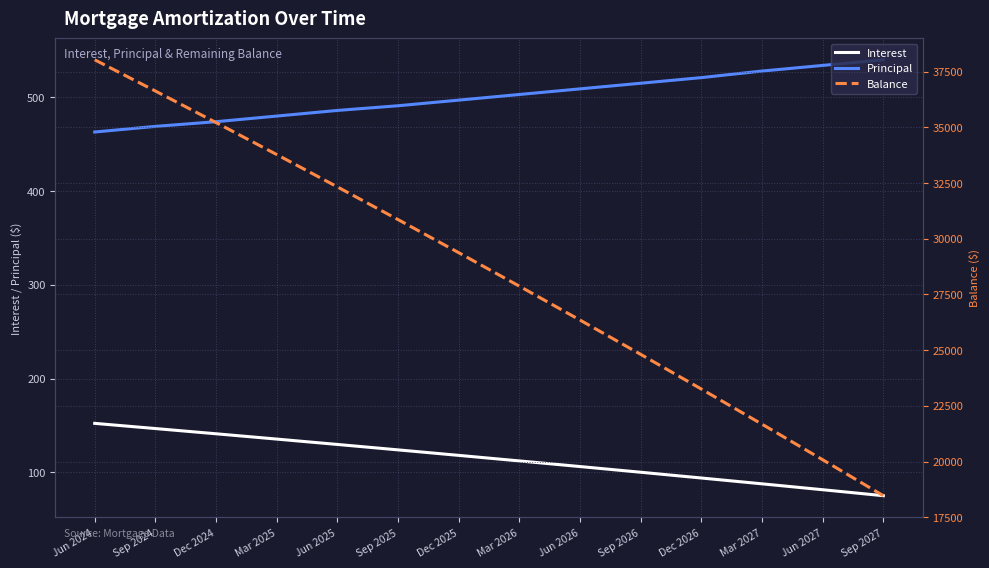

Reading left to right, extract all data points from this chart.

Interest: 152.4	146.8	141.2	135.6	129.9	124.1	118.2	112.3	106.3	100.2	94.1	87.9	81.6	75.2
Principal: 463.0	469.0	474.0	480.0	486.0	491.0	497.0	503.0	509.0	515.0	521.0	528.0	534.0	540.0
Balance: 38027.0	36626.0	35210.0	33776.0	32324.0	30857.0	29372.0	27869.0	26348.0	24809.0	23252.0	21676.0	20080.0	18466.0